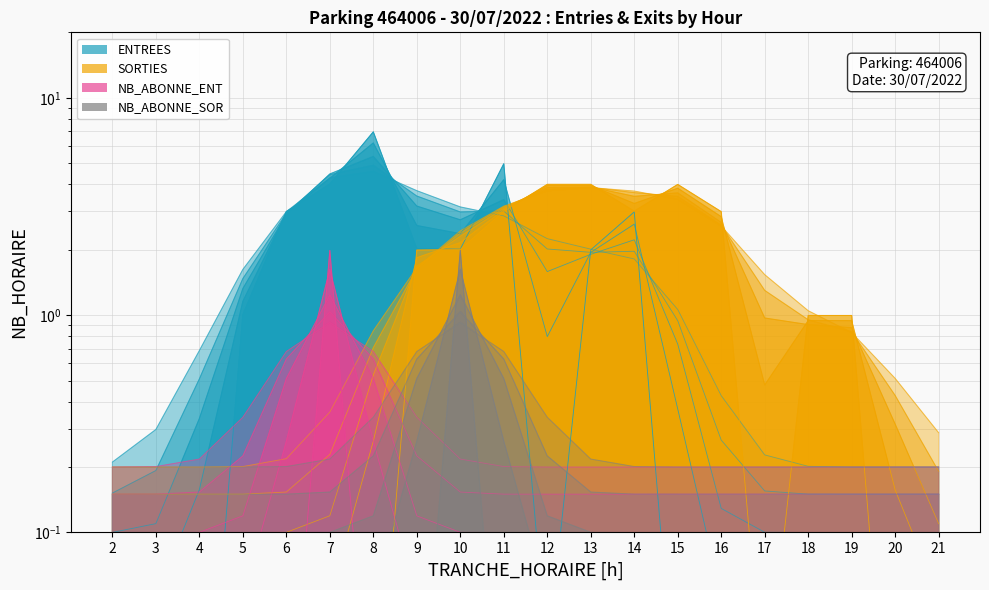

What is the total value across all series at 11?

8.0